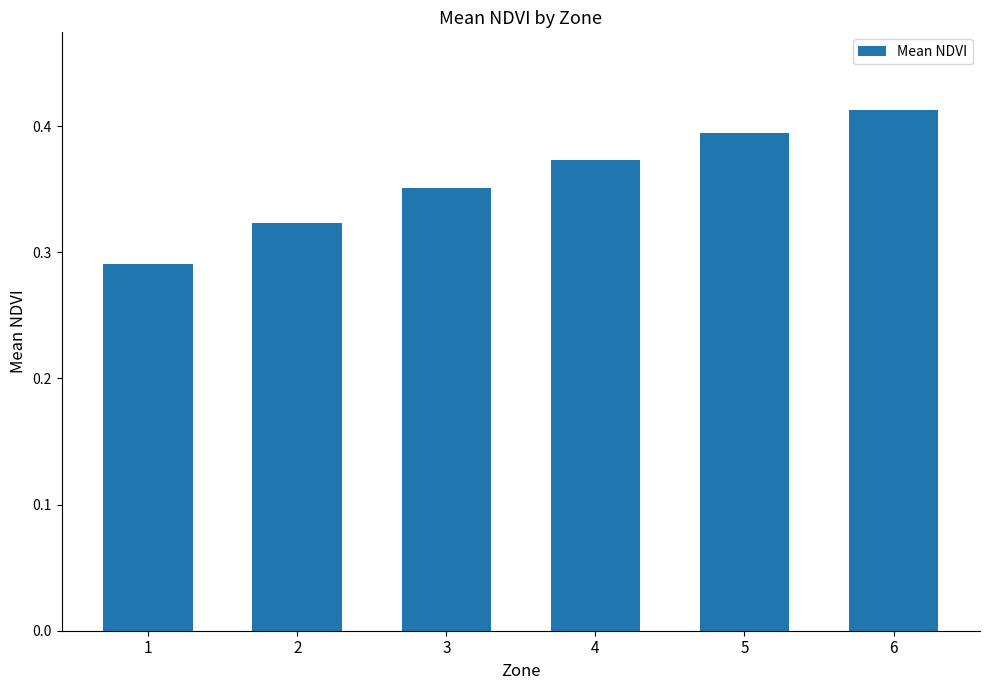

How many values are between 0 and 1?

6